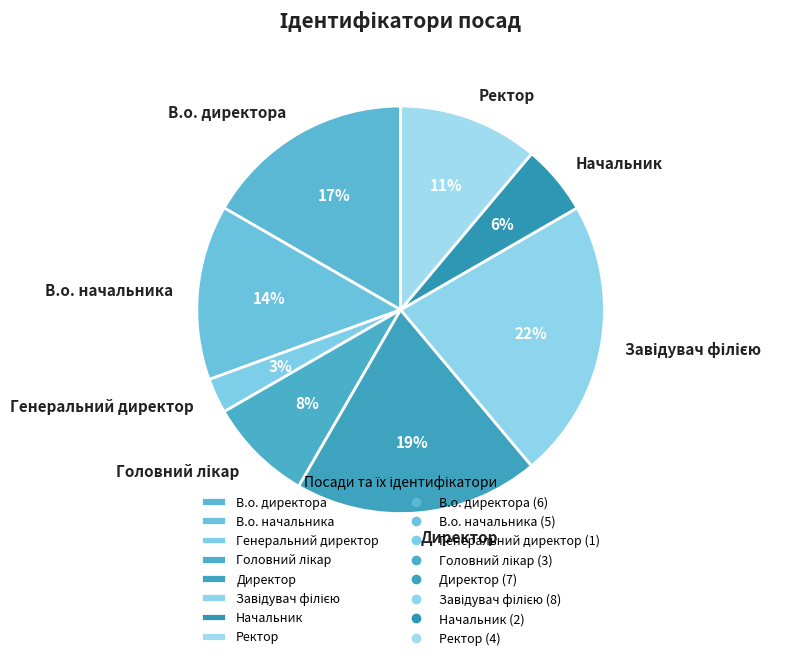

Which category has the smallest portion of the pie?

Генеральний директор